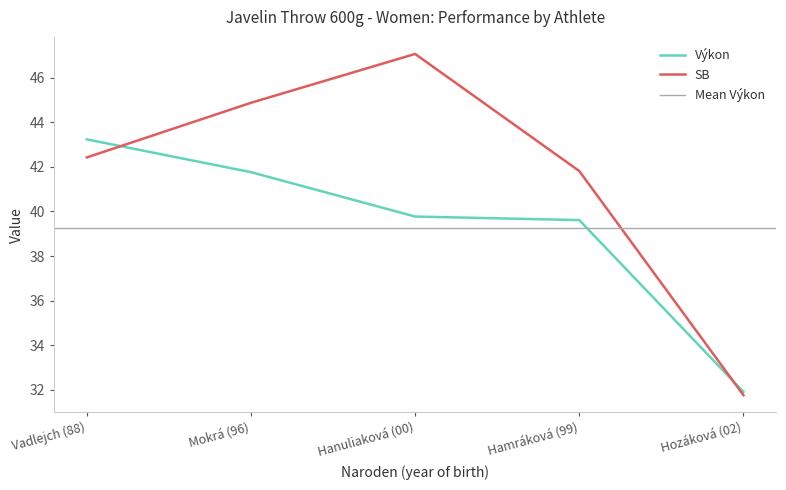

How many series are shown in this chart?

2